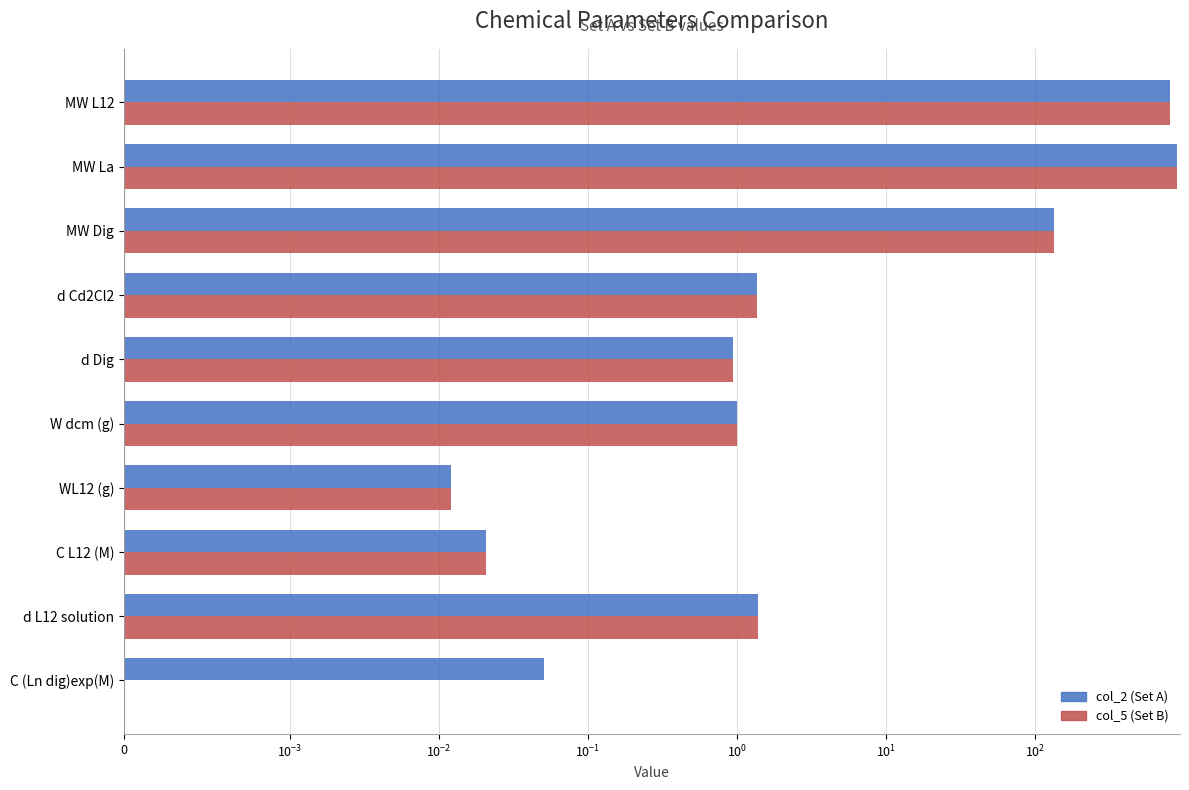

List the series in order of their peak value, highest first.

col_2 (Set A), col_5 (Set B)